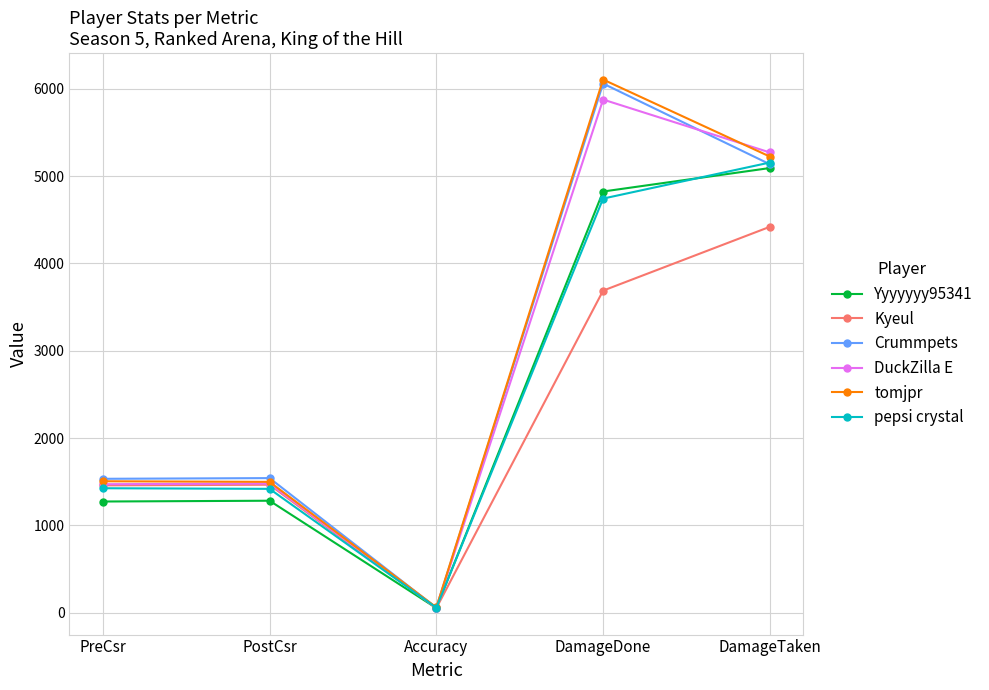

True or false: DuckZilla E has a value of 5270.0 at DamageTaken.

True